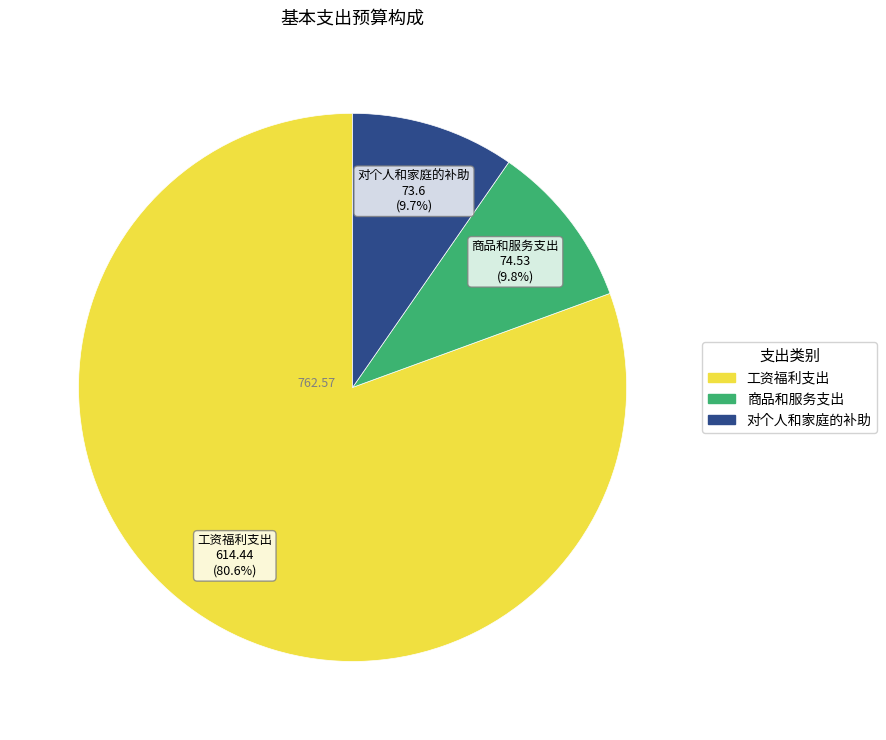

To the nearest percent, what percentage of the pie is 商品和服务支出?

10%